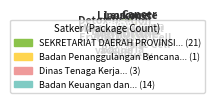

Is 8 the majority of the pie?

No